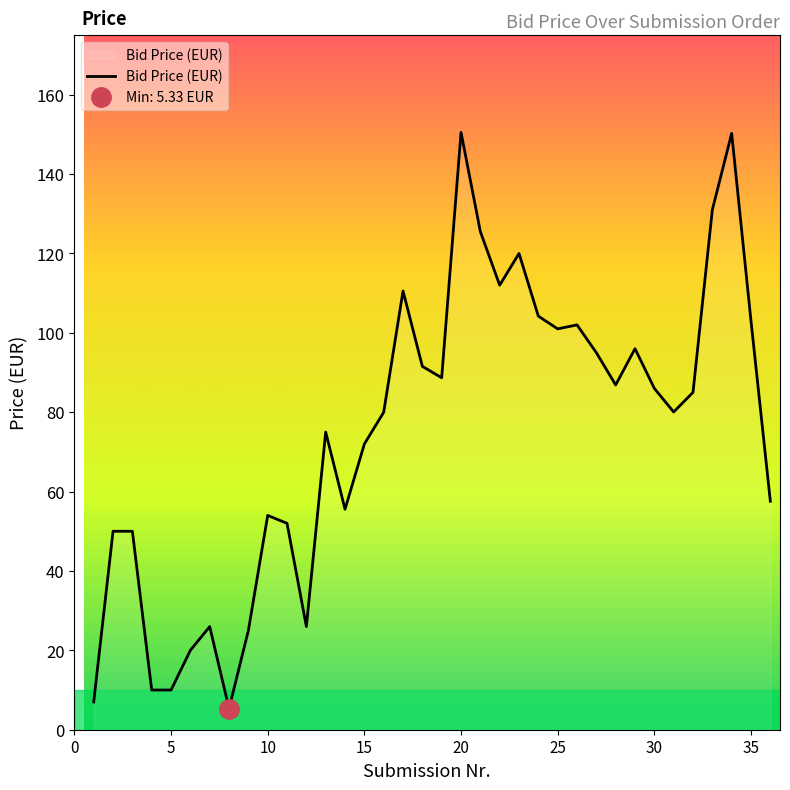

What is the highest value of the Bid Price (EUR) series?

150.5